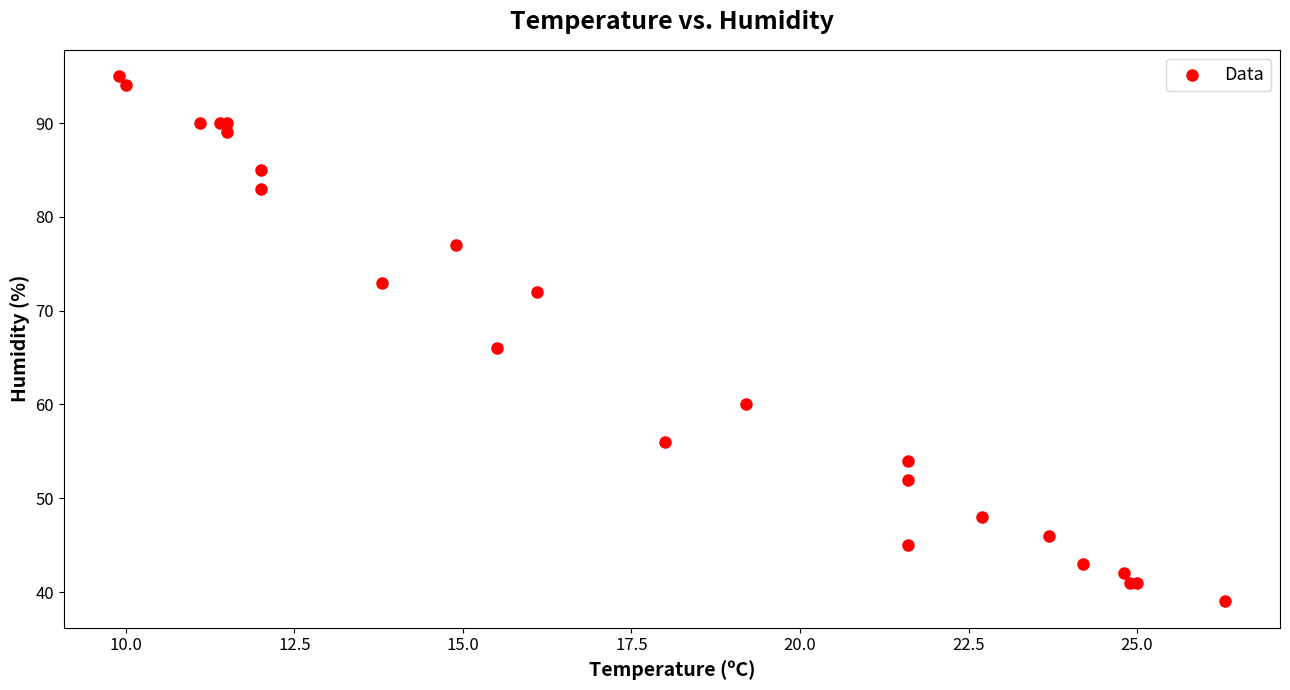

What Y value in the scatter plot is closest to 67?

66